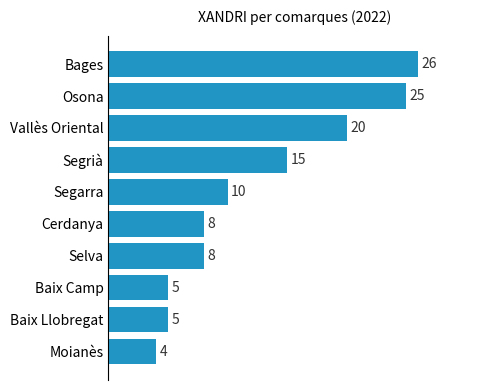

What position from the bottom is Segrià?

7